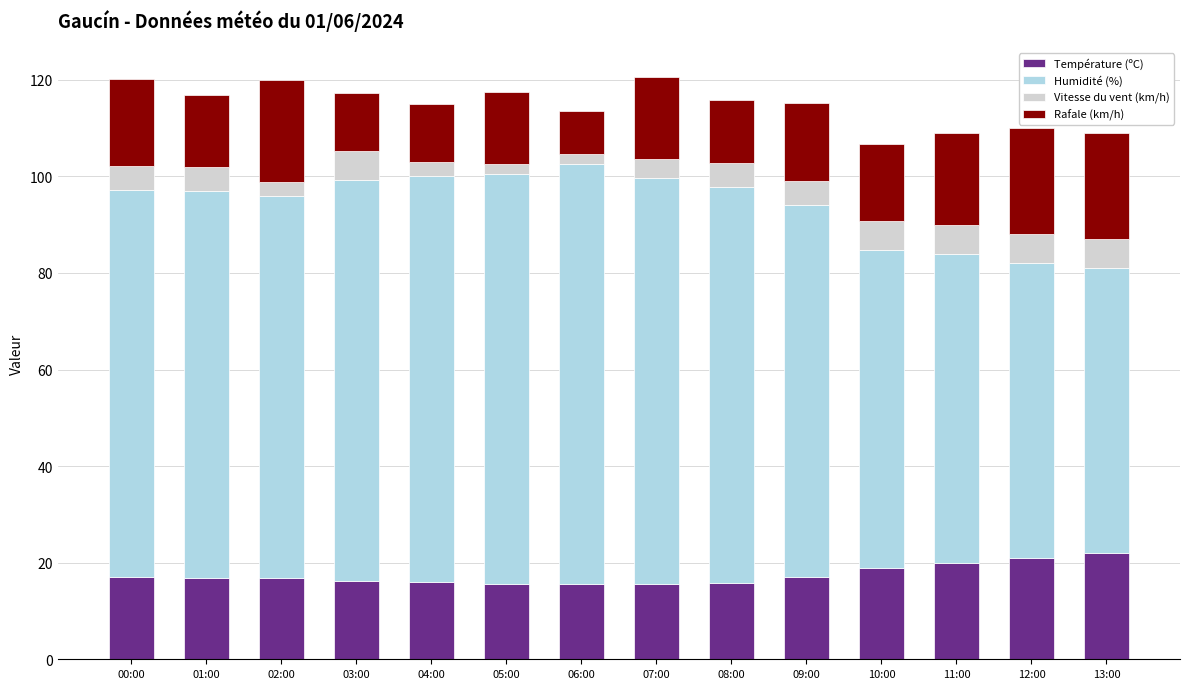

What is the difference between the maximum and second lowest values in the Température (ºC) series?

6.4